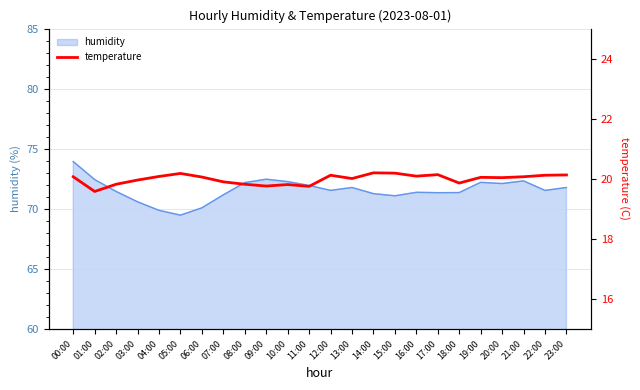

The value of humidity at 09:00 is 72.5. True or false?

True